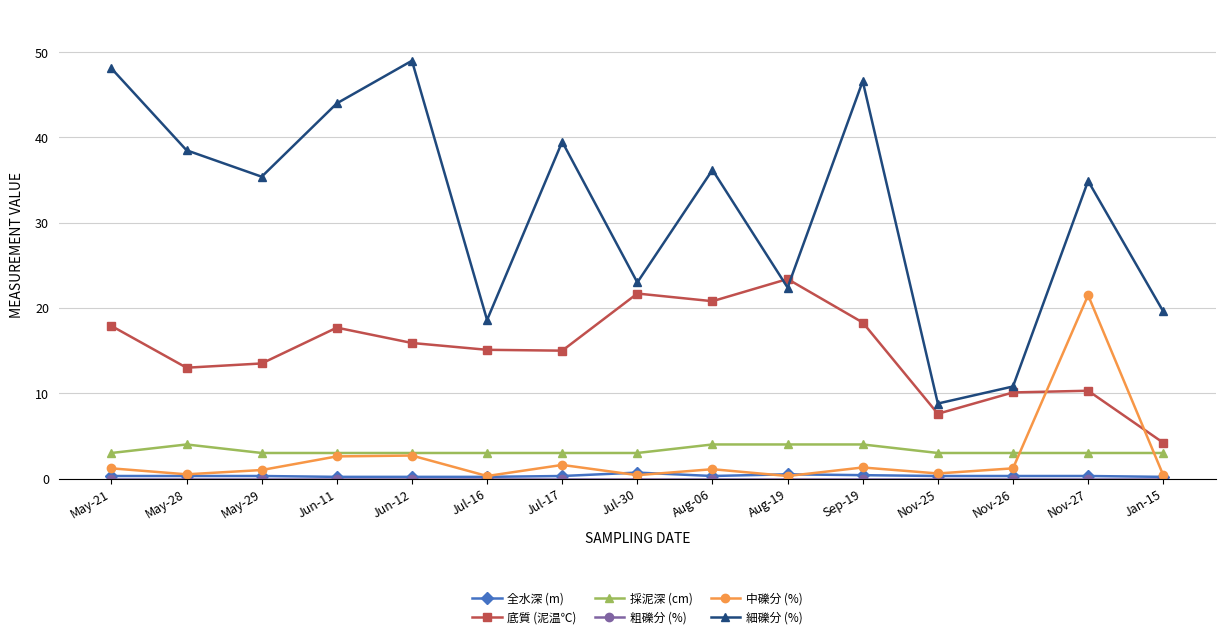

What position from the right is Jun-12?

11